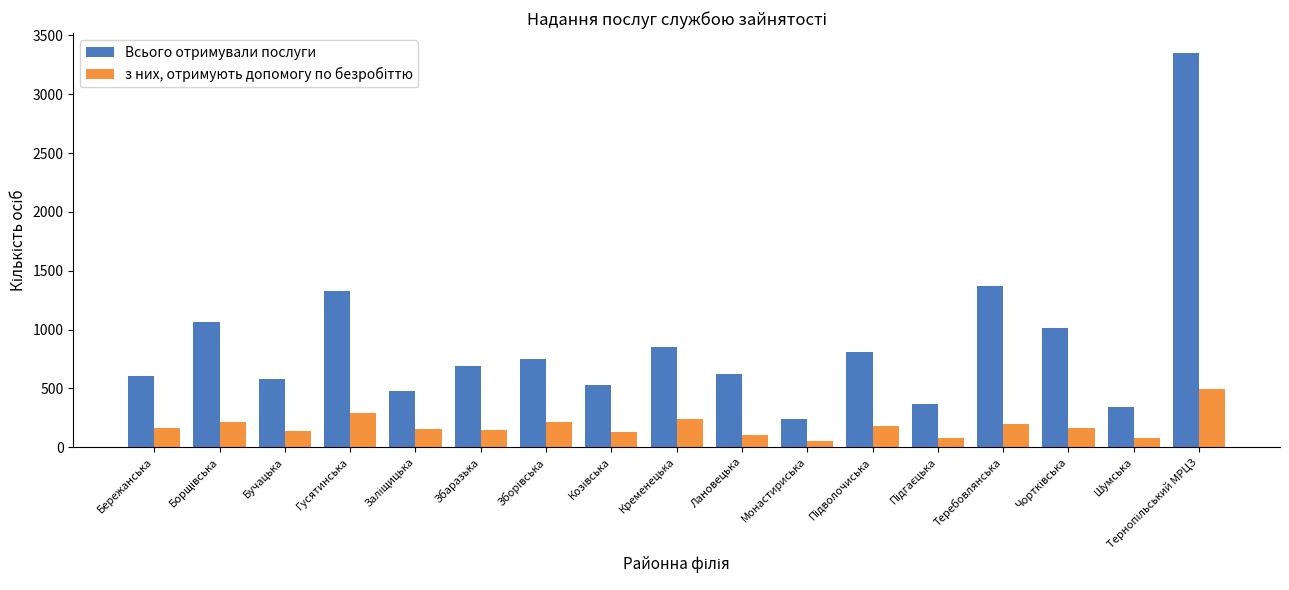

Which series has the widest spread of values?

Всього отримували послуги